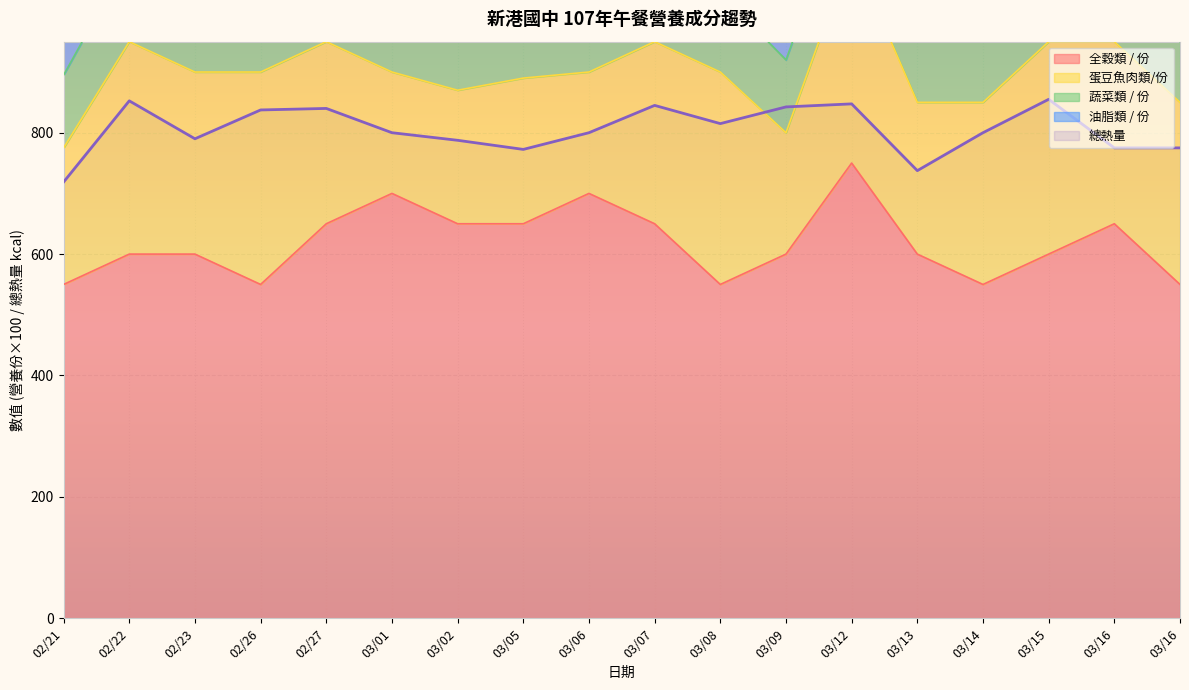

Reading left to right, list all the values displayed in this chart.

全穀類 / 份: 02/21=5.5	02/22=6.0	02/23=6.0	02/26=5.5	02/27=6.5	03/01=7.0	03/02=6.5	03/05=6.5	03/06=7.0	03/07=6.5	03/08=5.5	03/09=6.0	03/12=7.5	03/13=6.0	03/14=5.5	03/15=6.0	03/16=6.5	03/16=5.5
蛋豆魚肉類/份: 02/21=2.2	02/22=3.5	02/23=3.0	02/26=3.5	02/27=3.0	03/01=2.0	03/02=2.2	03/05=2.4	03/06=2.0	03/07=3.0	03/08=3.5	03/09=2.0	03/12=3.5	03/13=2.5	03/14=3.0	03/15=3.5	03/16=3.0	03/16=3.0
蔬菜類 / 份: 02/21=1.2	02/22=1.4	02/23=1.3	02/26=2.2	02/27=1.0	03/01=1.0	03/02=1.3	03/05=1.0	03/06=1.0	03/07=1.2	03/08=1.3	03/09=1.2	03/12=1.2	03/13=1.2	03/14=1.7	03/15=1.0	03/16=2.1	03/16=1.0
油脂類 / 份: 02/21=3.0	02/22=3.0	02/23=2.5	02/26=3.0	02/27=3.0	03/01=3.0	03/02=3.0	03/05=2.5	03/06=3.0	03/07=3.0	03/08=3.0	03/09=3.0	03/12=3.0	03/13=3.0	03/14=2.5	03/15=2.5	03/16=2.5	03/16=3.0
總熱量: 02/21=718.8	02/22=852.5	02/23=790.0	02/26=837.5	02/27=840.0	03/01=800.0	03/02=787.5	03/05=772.5	03/06=800.0	03/07=845.0	03/08=815.0	03/09=842.5	03/12=847.5	03/13=737.5	03/14=800.0	03/15=855.0	03/16=775.0	03/16=775.0